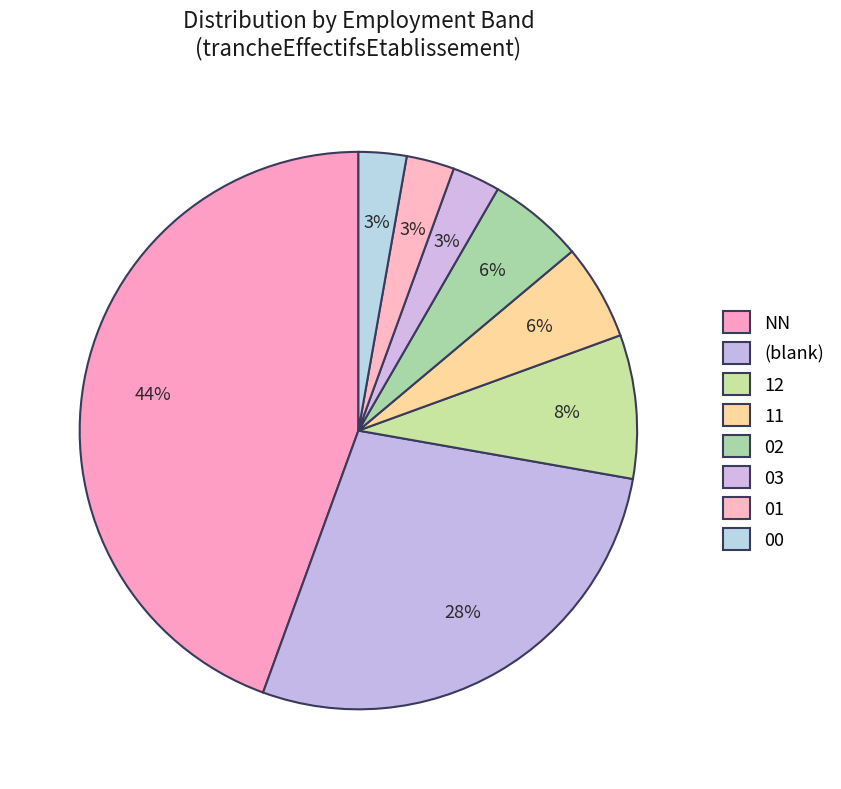

How many segments does this pie chart have?

8